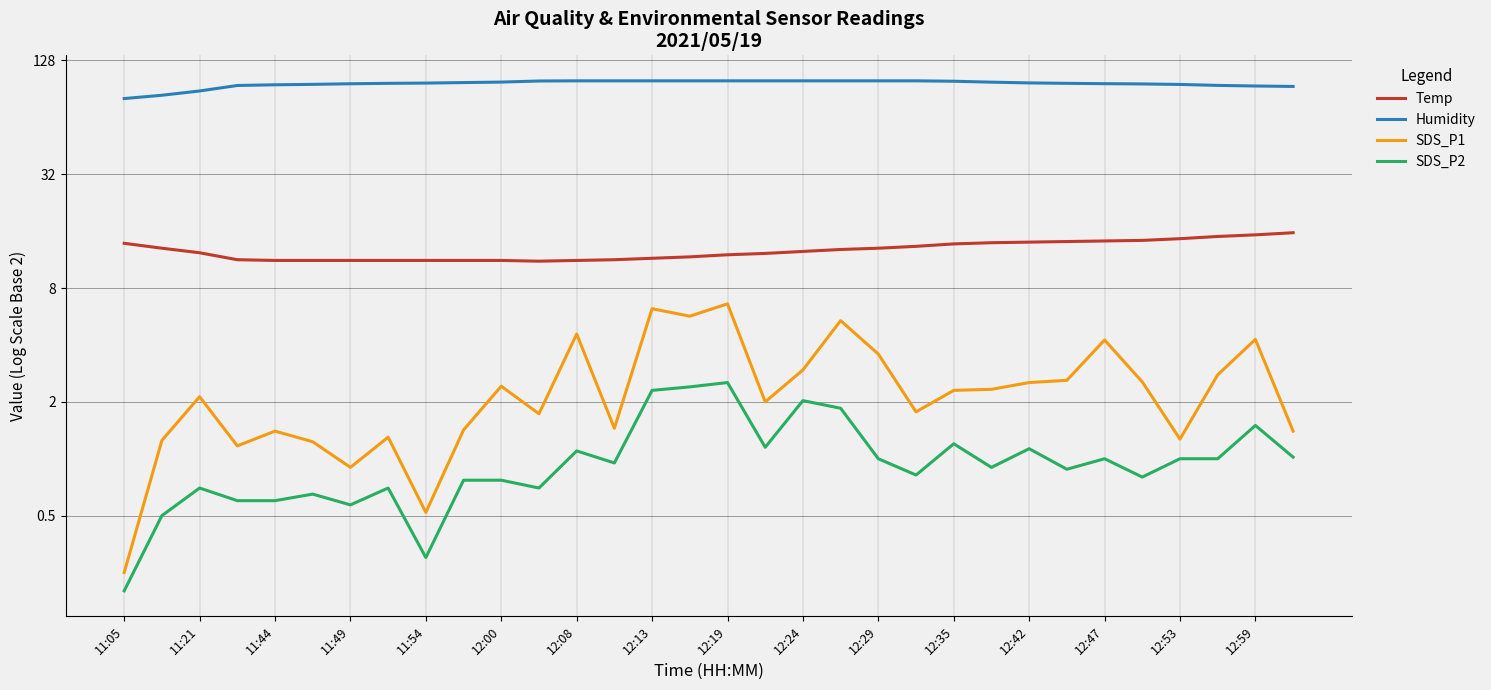

Between 21 and 29, which is larger?

29